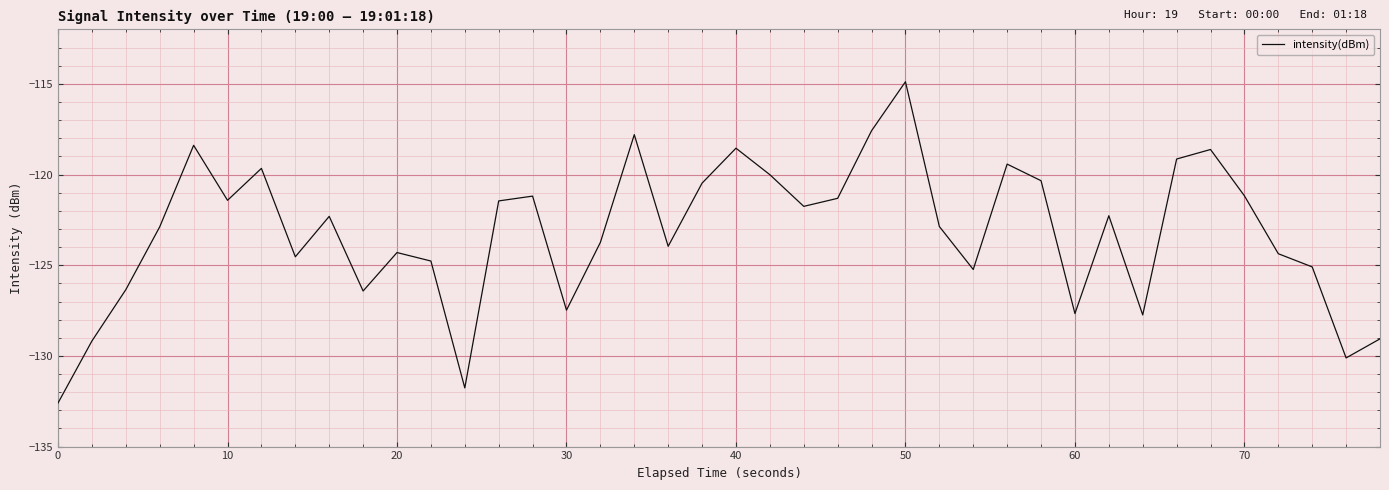

What is the difference between the maximum and minimum values?

17.7